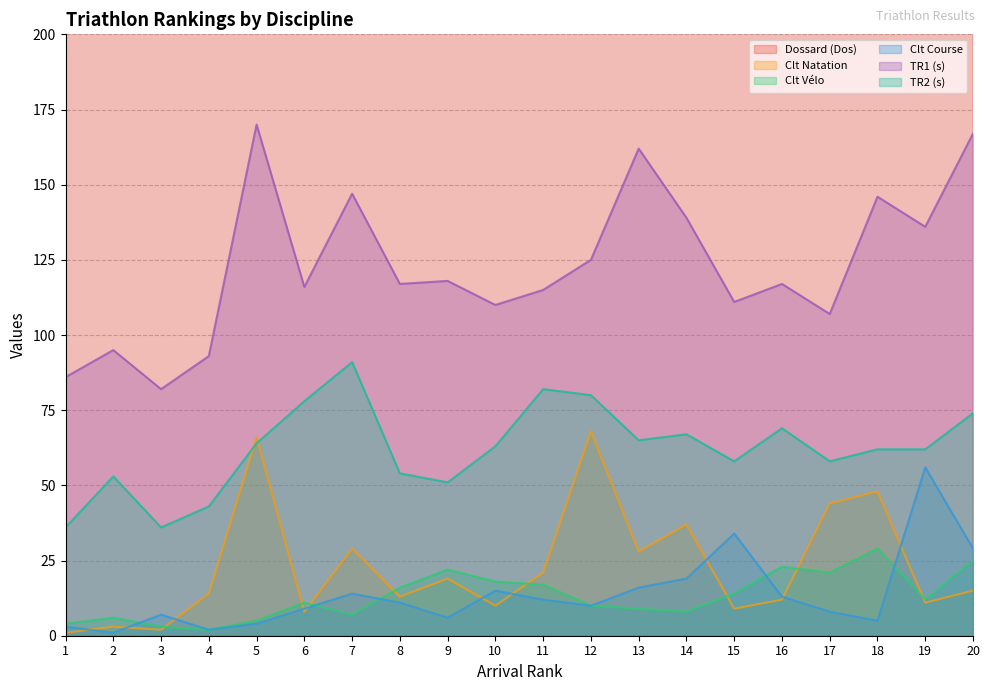

Which has a higher value, 13 or 20?

13